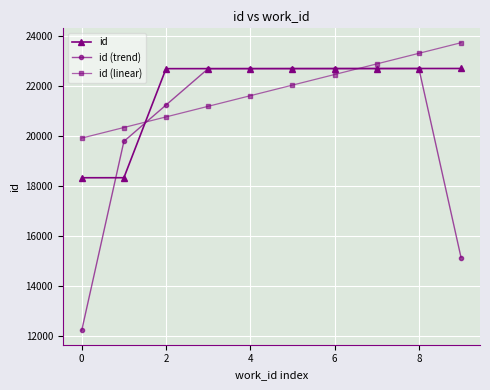

Which series has the largest range (max minus min)?

id (trend)